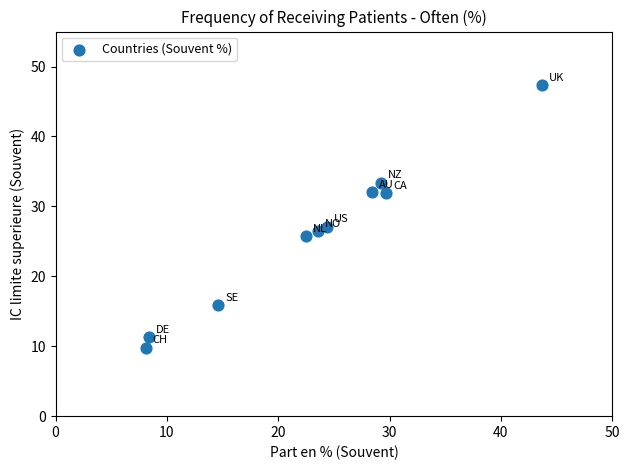

What Y value in the scatter plot is closest to 28?

27.1